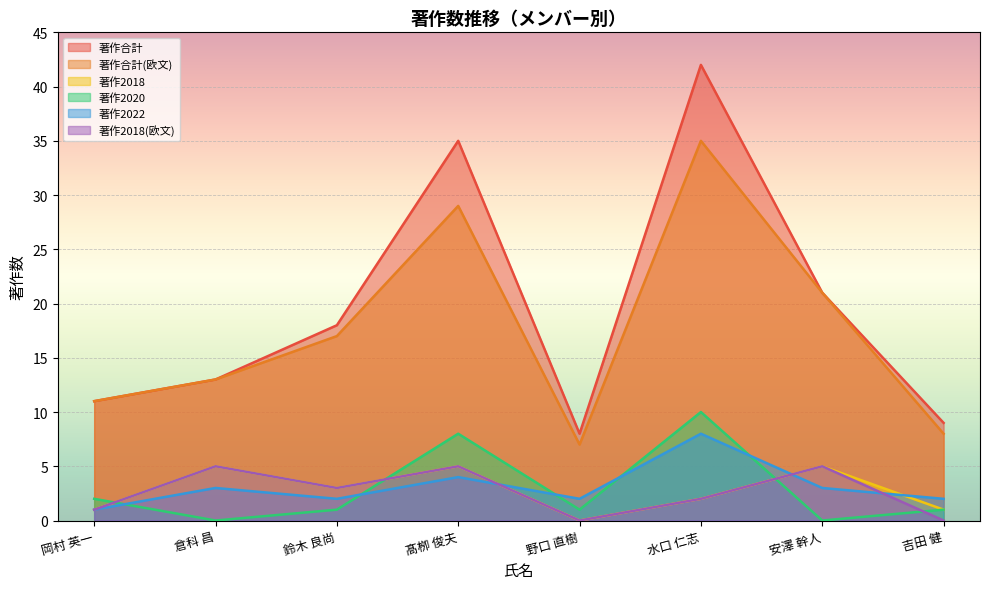

How many lines are shown in the chart?

6